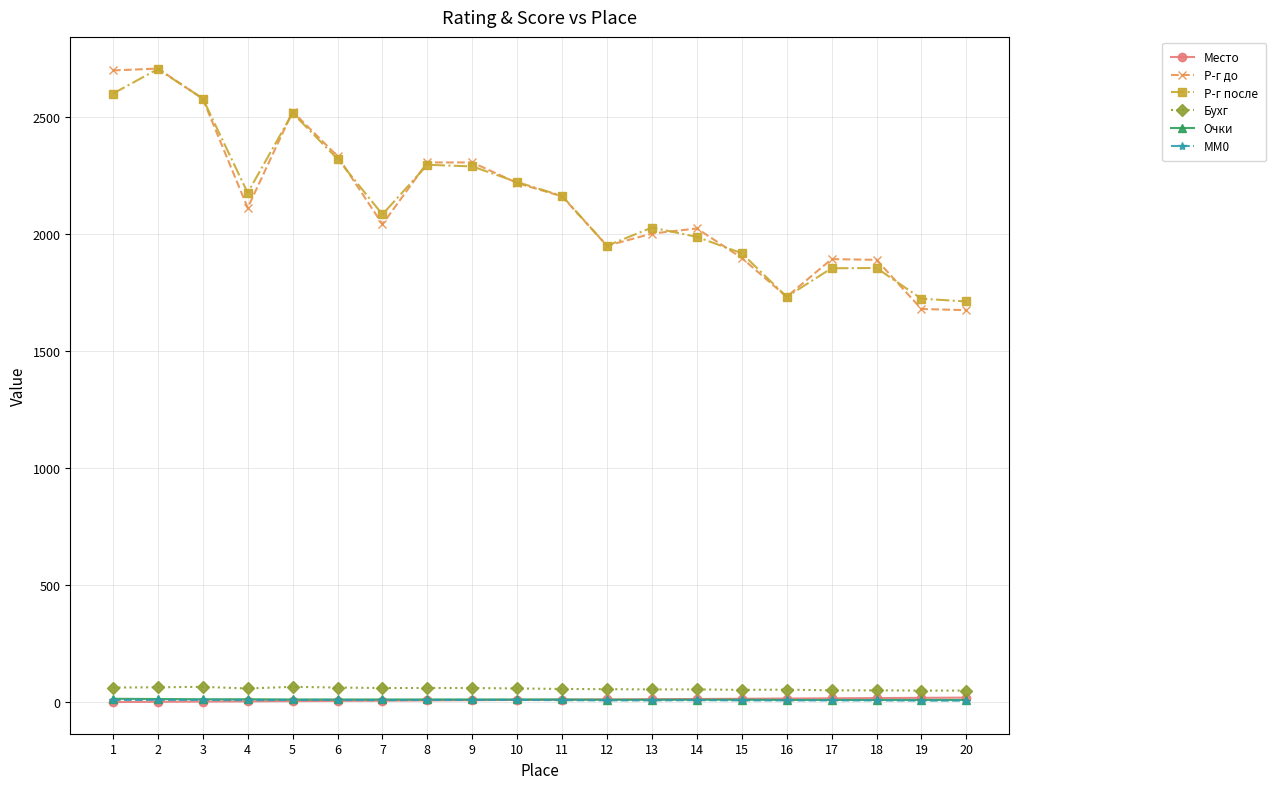

How many interior local peaks does the Р-г после series have?

5